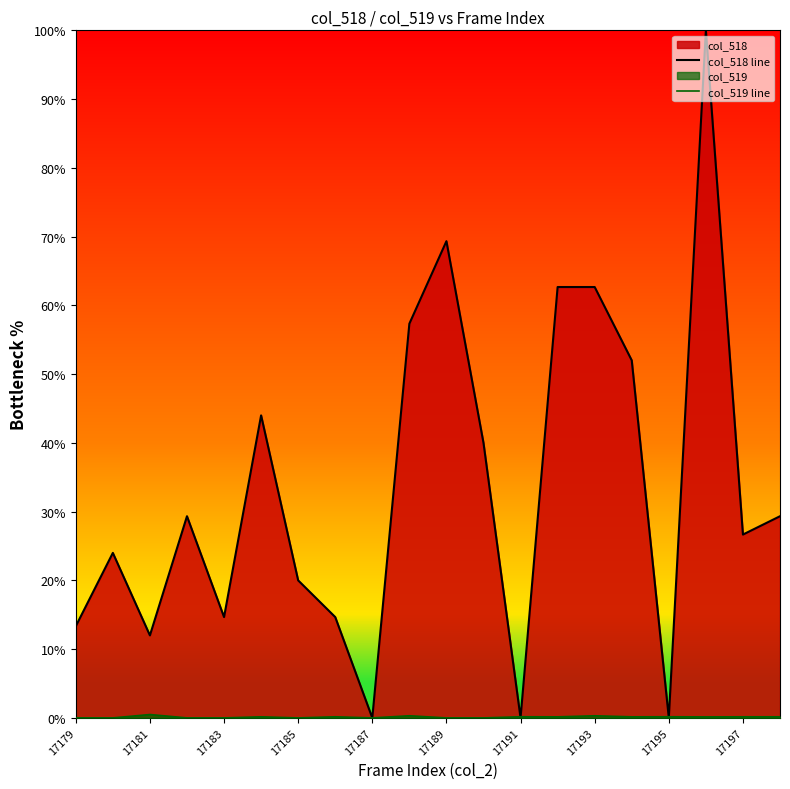

What is the greatest value displayed?

100.0